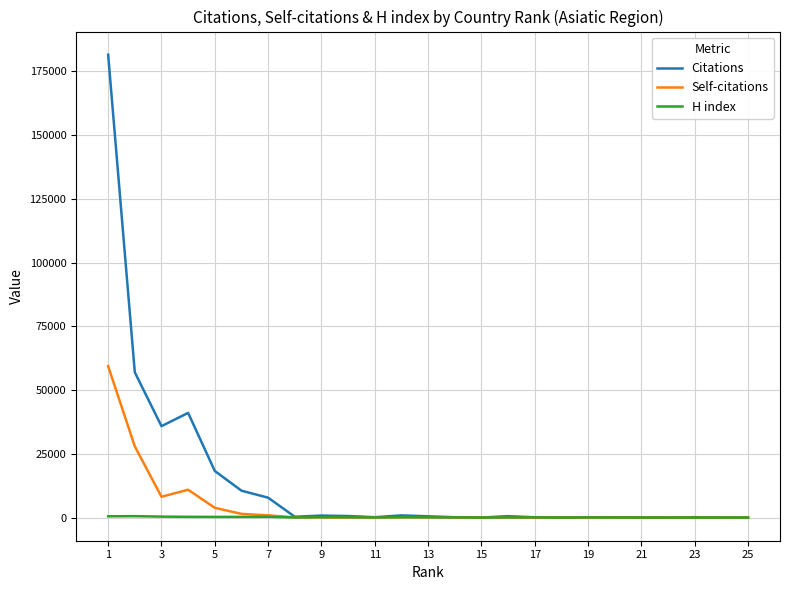

List the series in order of their peak value, highest first.

Citations, Self-citations, H index